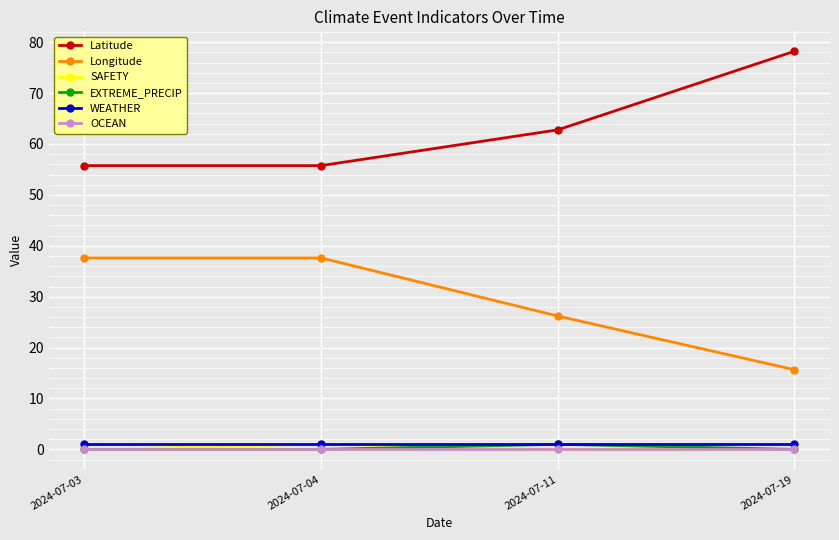

What value does the SAFETY series have at 2024-07-04?

1.0